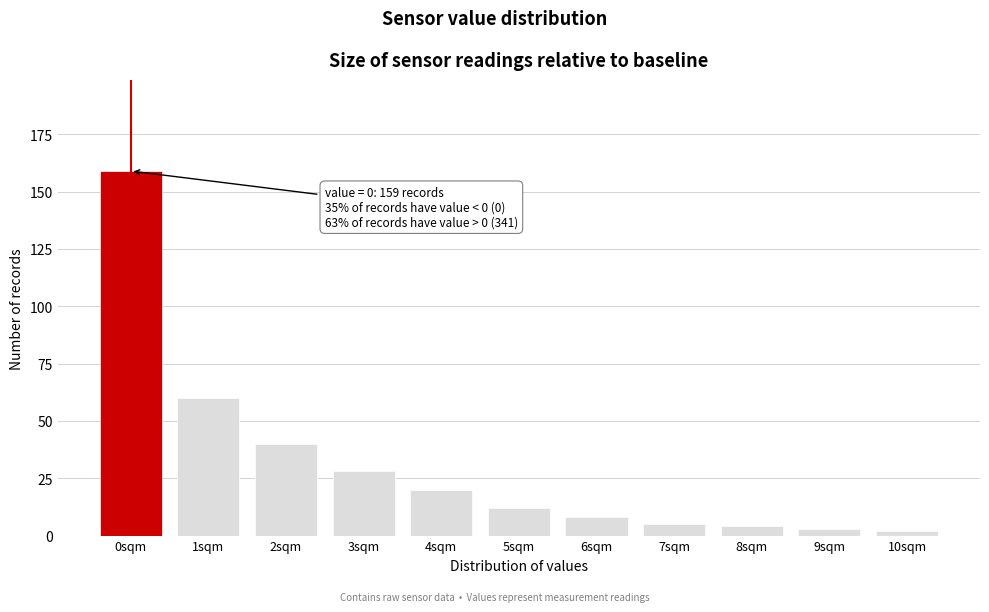

Reading left to right, transcribe all the data shown in this chart.

0sqm=159	1sqm=60	2sqm=40	3sqm=28	4sqm=20	5sqm=12	6sqm=8	7sqm=5	8sqm=4	9sqm=3	10sqm=2